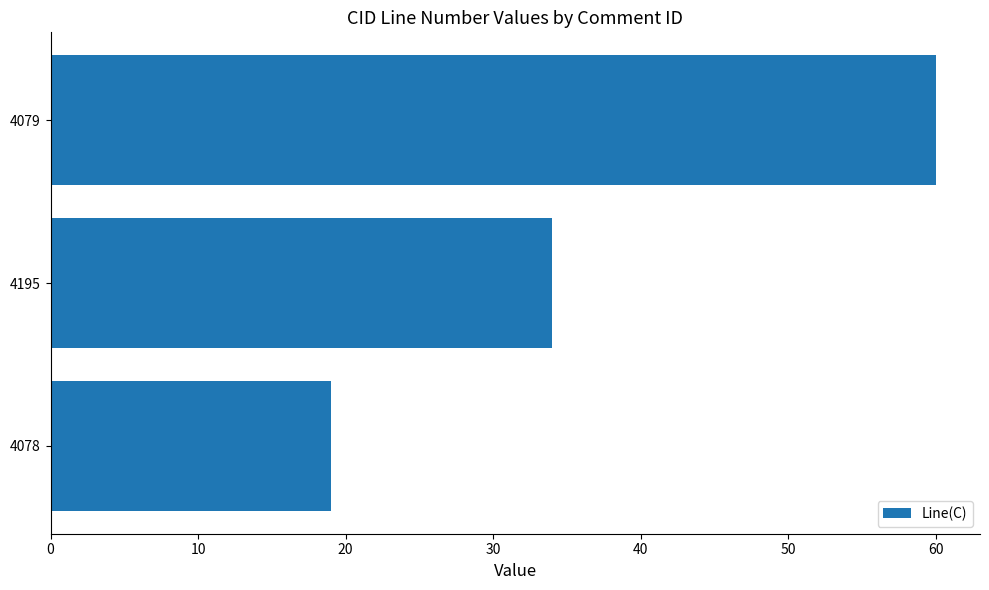

True or false: the data shows 59 at 4195.

False